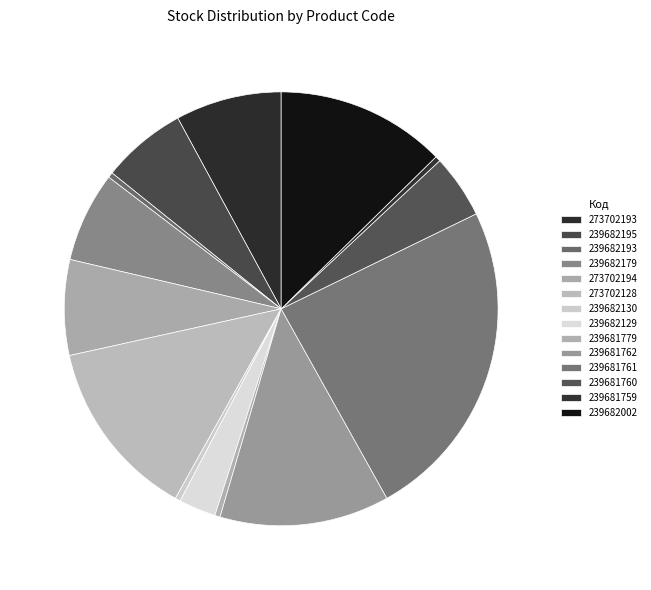

Count the number of slices in the pie.

14